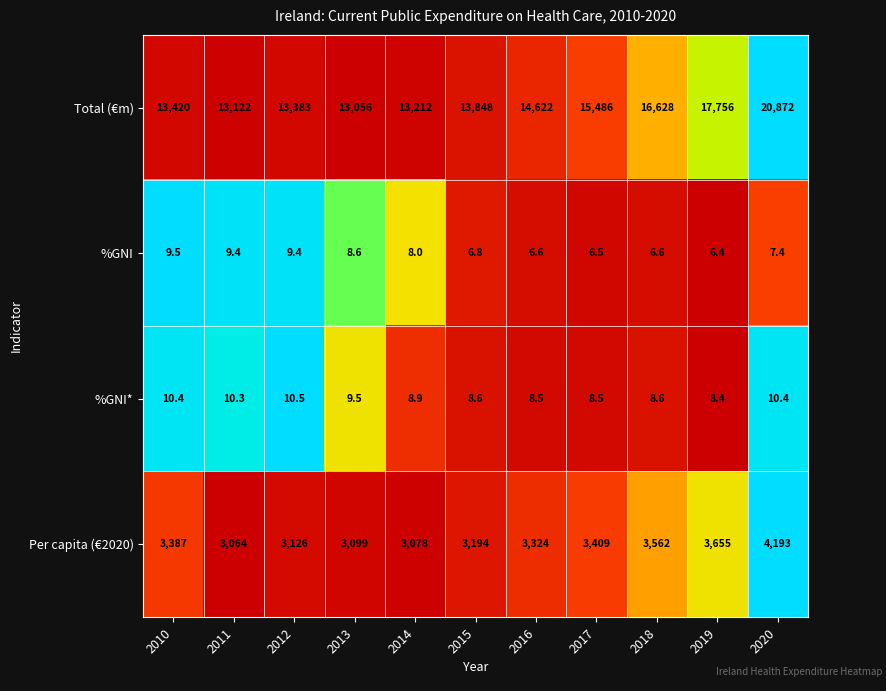

How many data points does each series have?

11